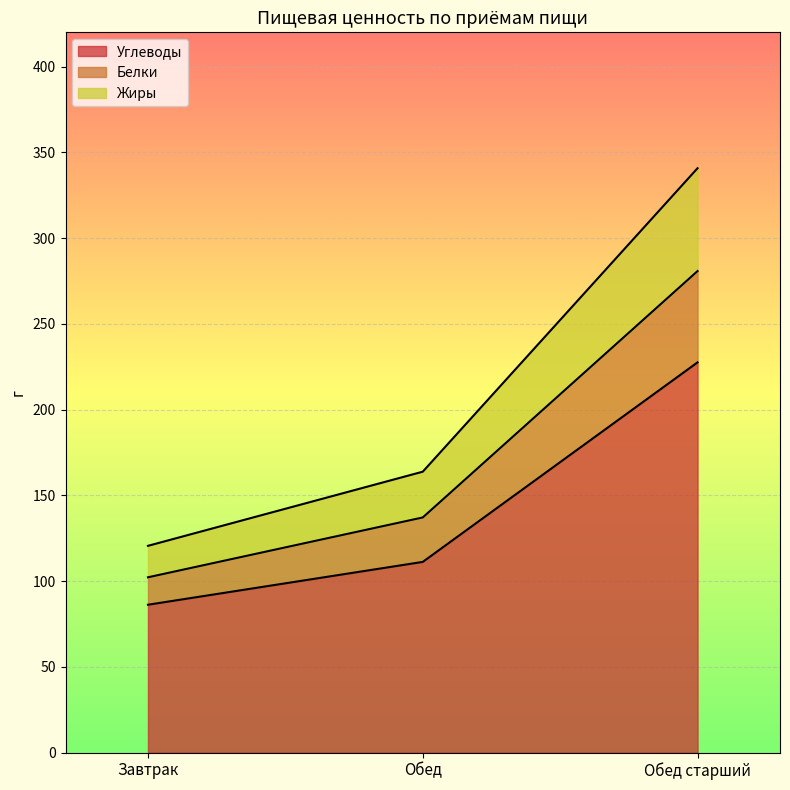

At how many categories does at least one series exceed 285?

1